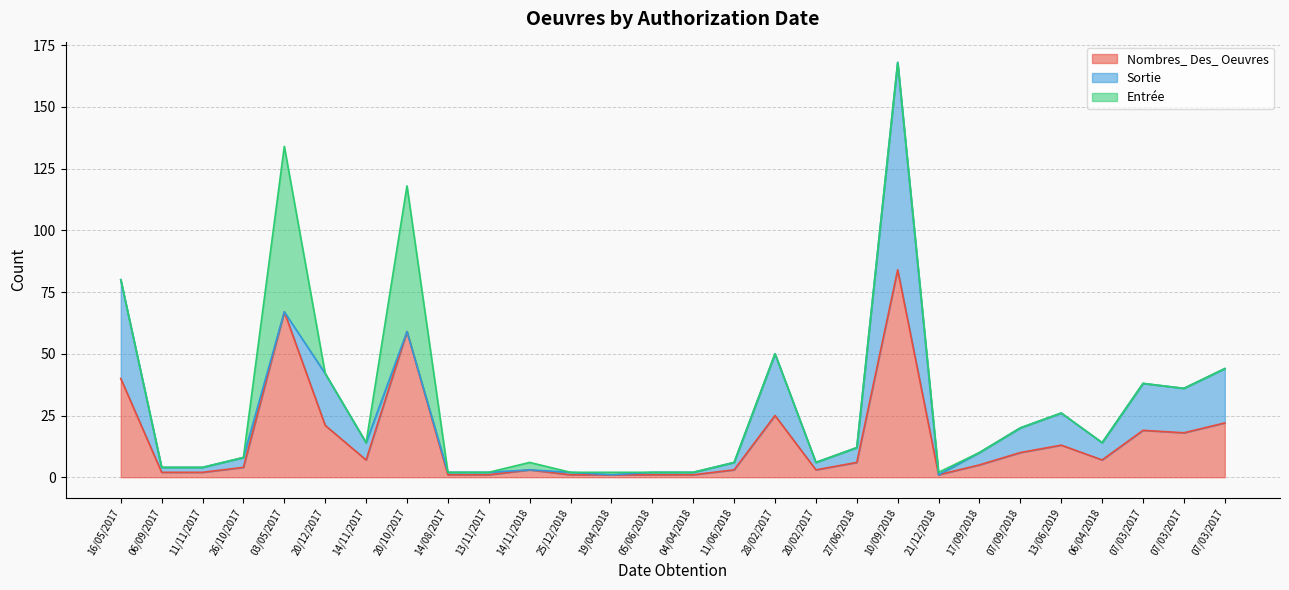

How many values in the Sortie series exceed 4?

13